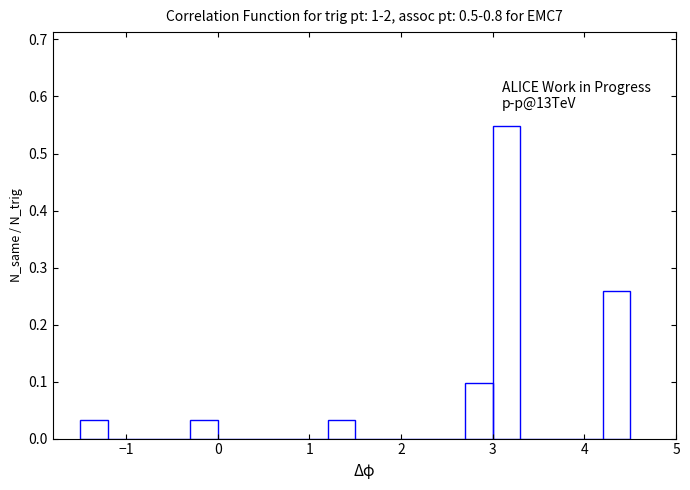

Around what value on the x-axis is the tallest bar? Give the approximate position of its centre, as read against the axis.

3.2